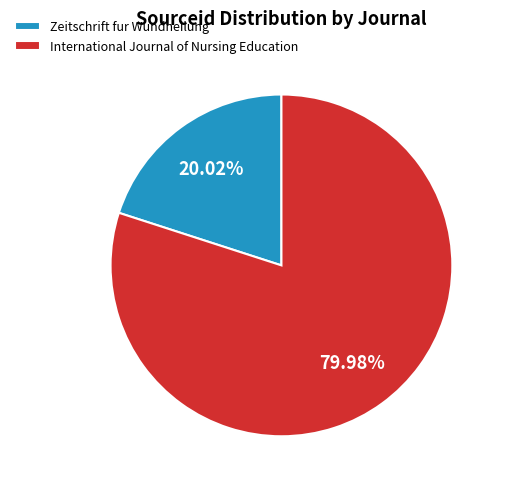

Combined, what portion of the pie is International Journal of Nursing Education and Zeitschrift fur Wundheilung?

100.0%